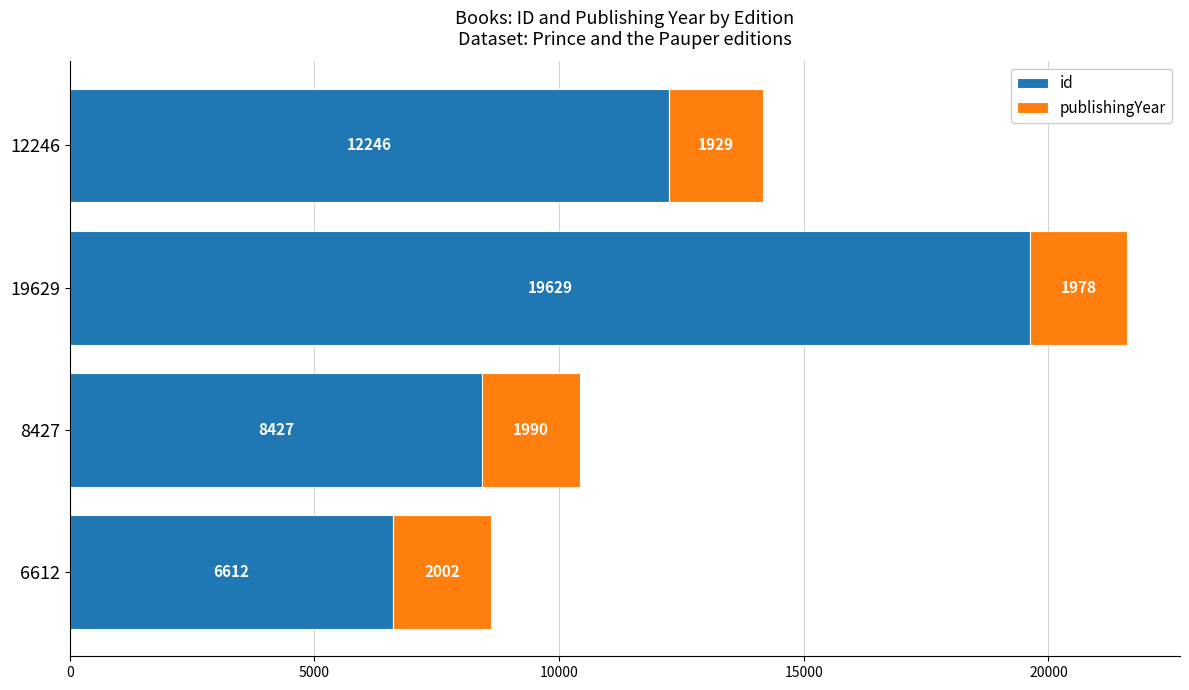

What are all the series names shown in the legend?

id, publishingYear